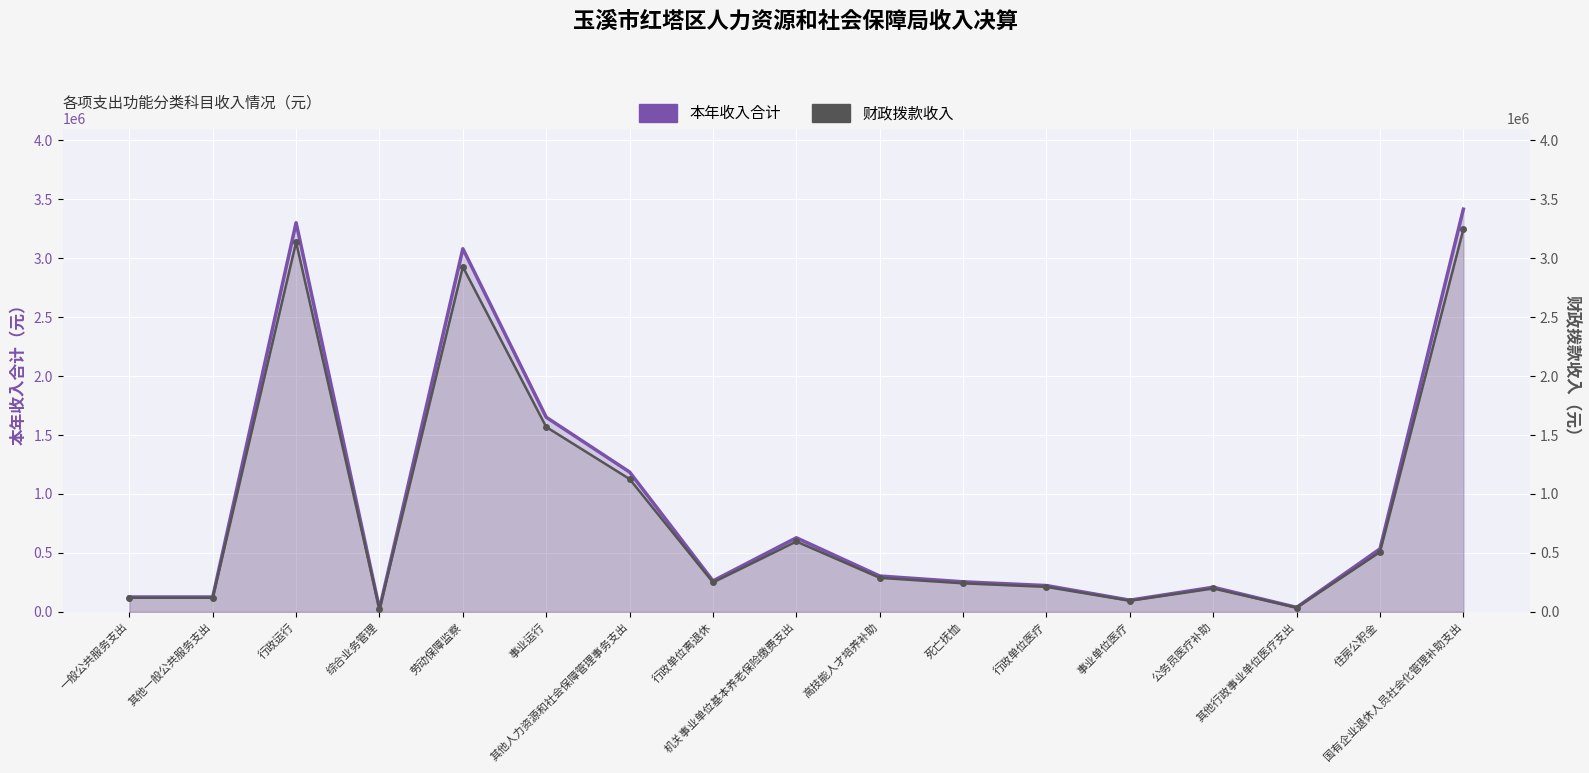

At how many categories does at least one series exceed 2982579?

3